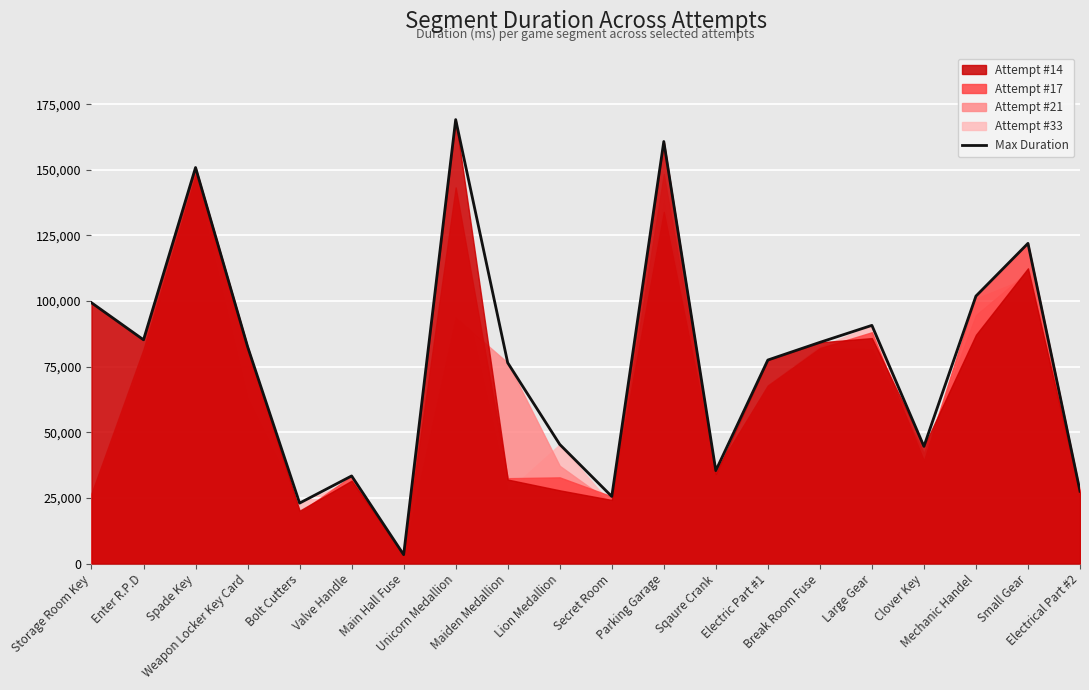

What is the maximum value shown in the chart?

169128